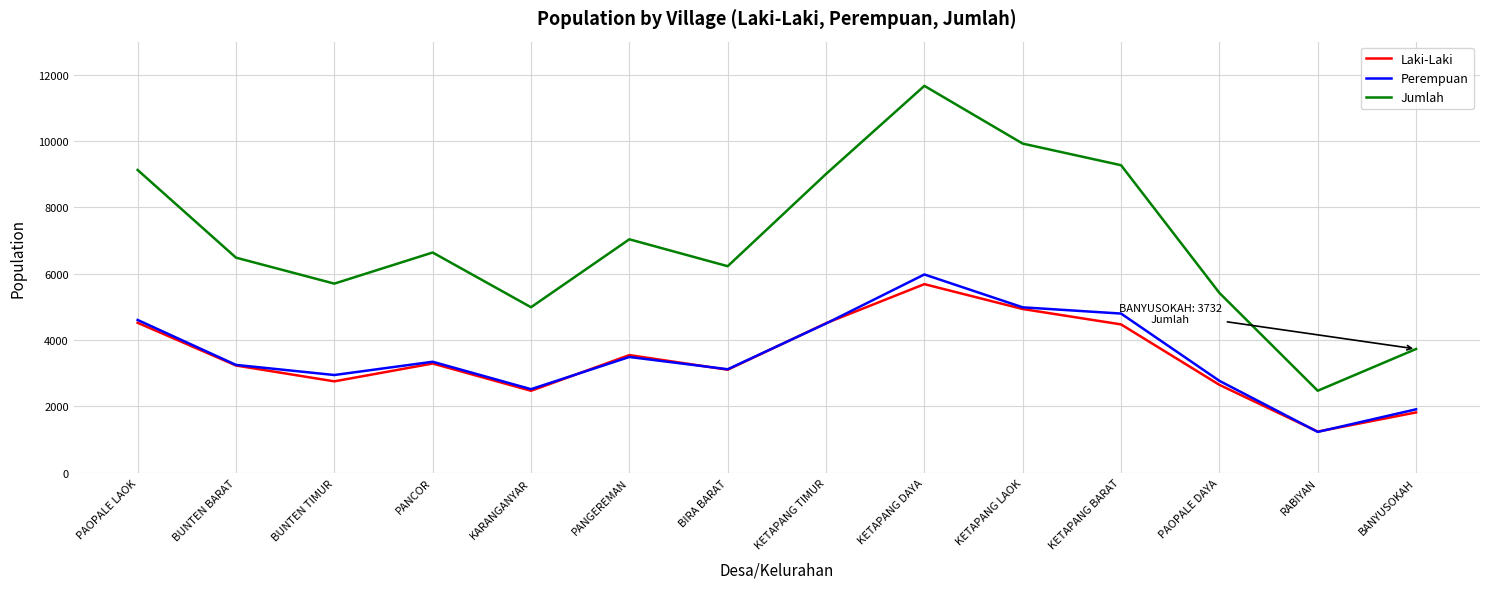

At which category does the chart reach its minimum across all series?

RABIYAN